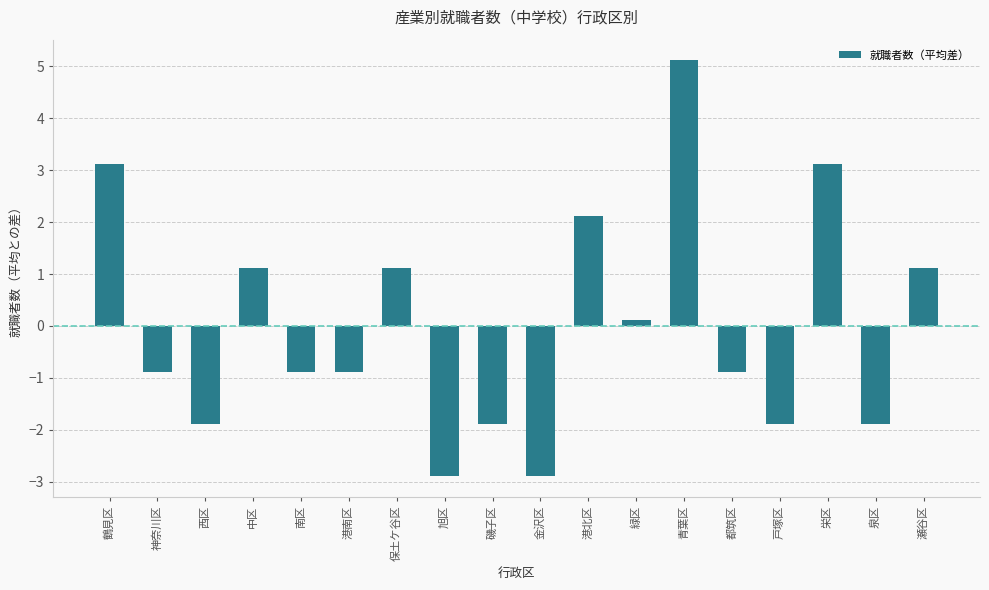

Reading left to right, transcribe all the data shown in this chart.

3.1	-0.9	-1.9	1.1	-0.9	-0.9	1.1	-2.9	-1.9	-2.9	2.1	0.1	5.1	-0.9	-1.9	3.1	-1.9	1.1